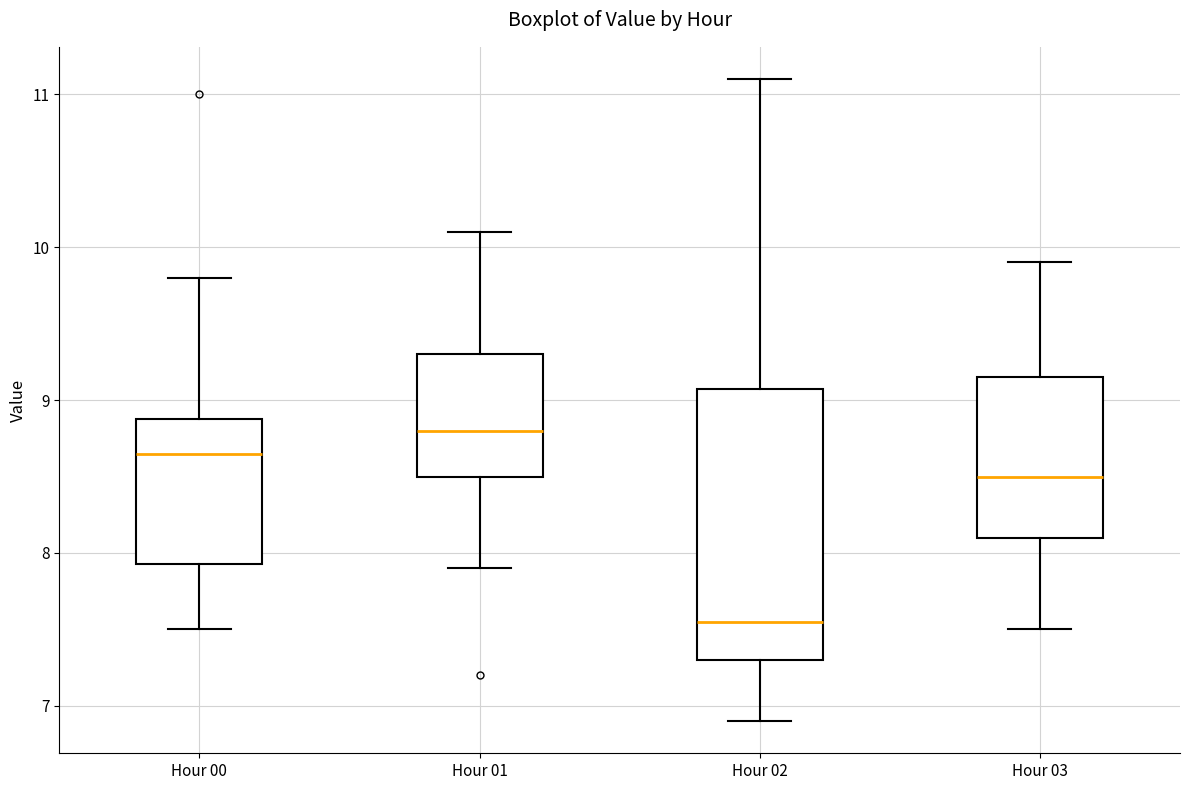

Reading left to right, transcribe this box plot: for each box, give where its median line is, the range the box spans, and where its two whiskers end, as read against the y-axis. The values are not printed on the chart, so give them approximately, as read against the axis.

Hour 00: median 8.7, box 7.9 to 8.9, whiskers 7.5 to 9.8
Hour 01: median 8.8, box 8.5 to 9.3, whiskers 7.9 to 10.1
Hour 02: median 7.6, box 7.3 to 9.1, whiskers 6.9 to 11.1
Hour 03: median 8.5, box 8.1 to 9.2, whiskers 7.5 to 9.9